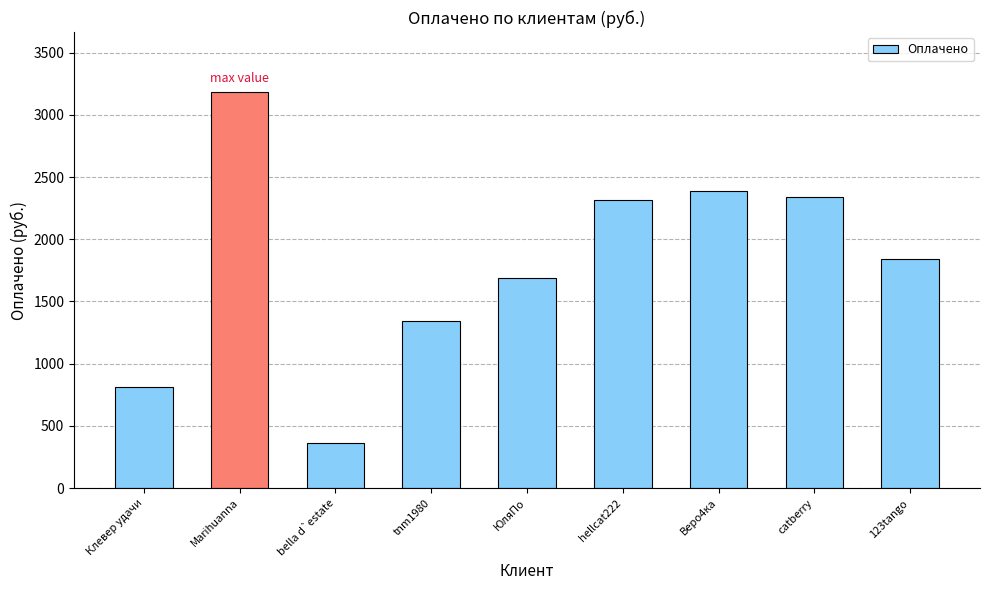

What is the average value?

1809